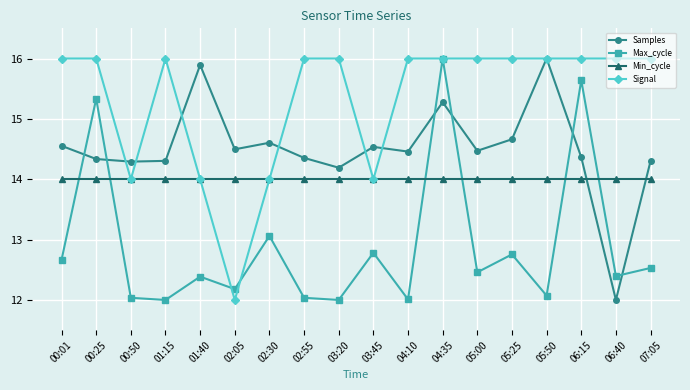

At how many categories does at least one series exceed 13?

18